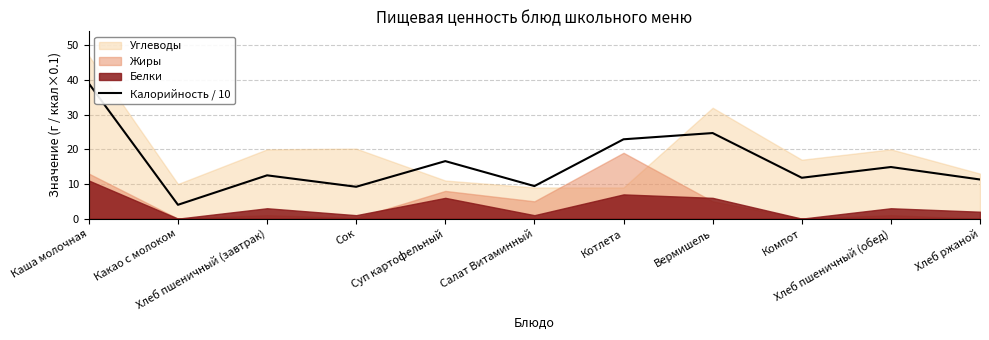

Reading right to left, transcribe all the data shown in this chart.

11.3	14.9	11.8	24.7	22.9	9.4	16.6	9.2	12.5	4.0	39.0